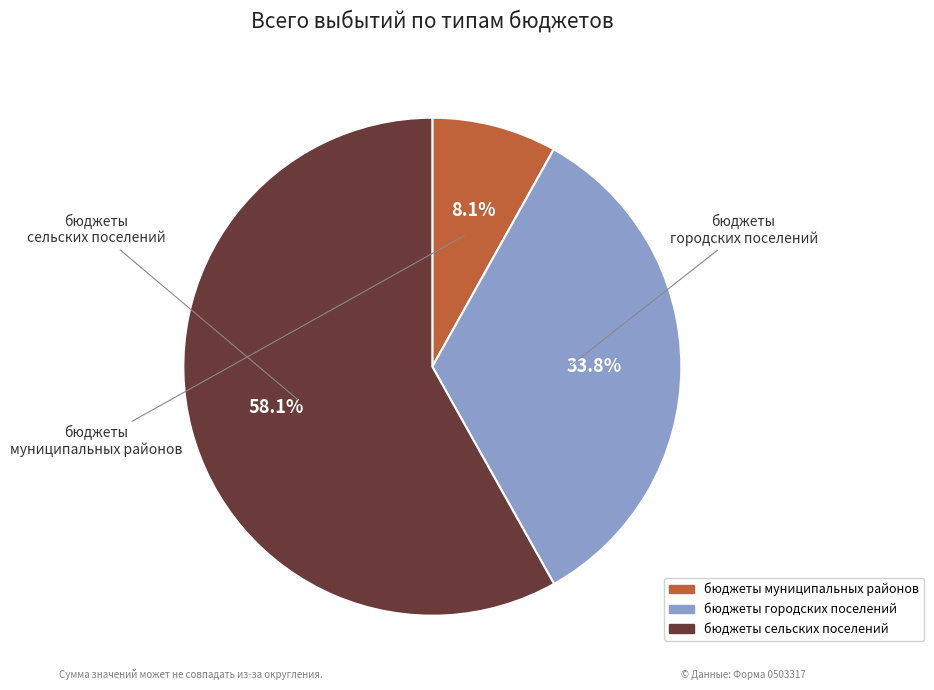

Which has a higher value, бюджеты муниципальных районов or бюджеты сельских поселений?

бюджеты сельских поселений